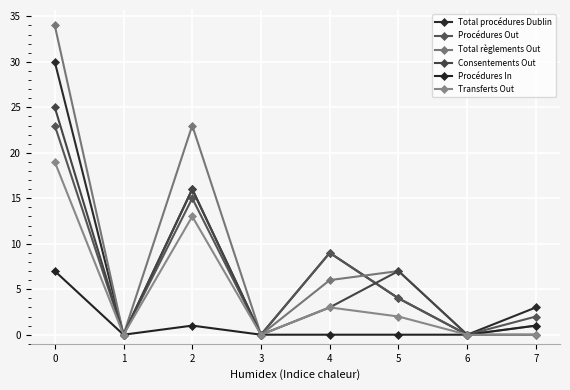

True or false: Transferts Out and Total procédures Dublin cross at least once.

False